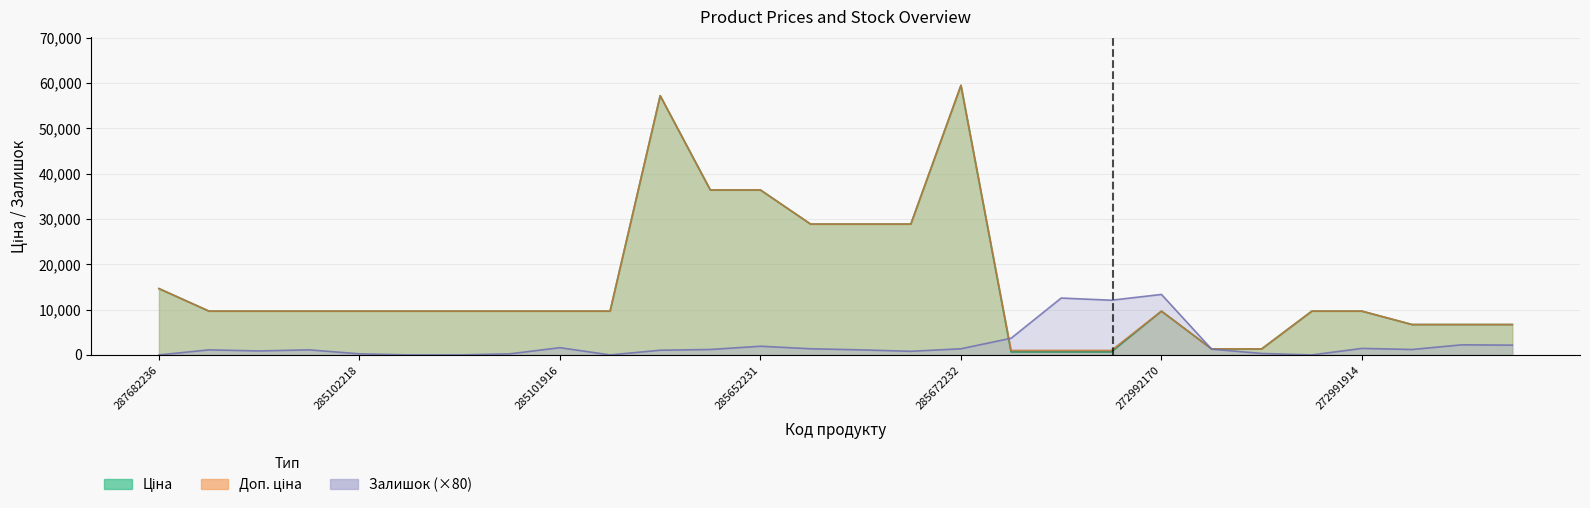

How many series are shown in this chart?

3